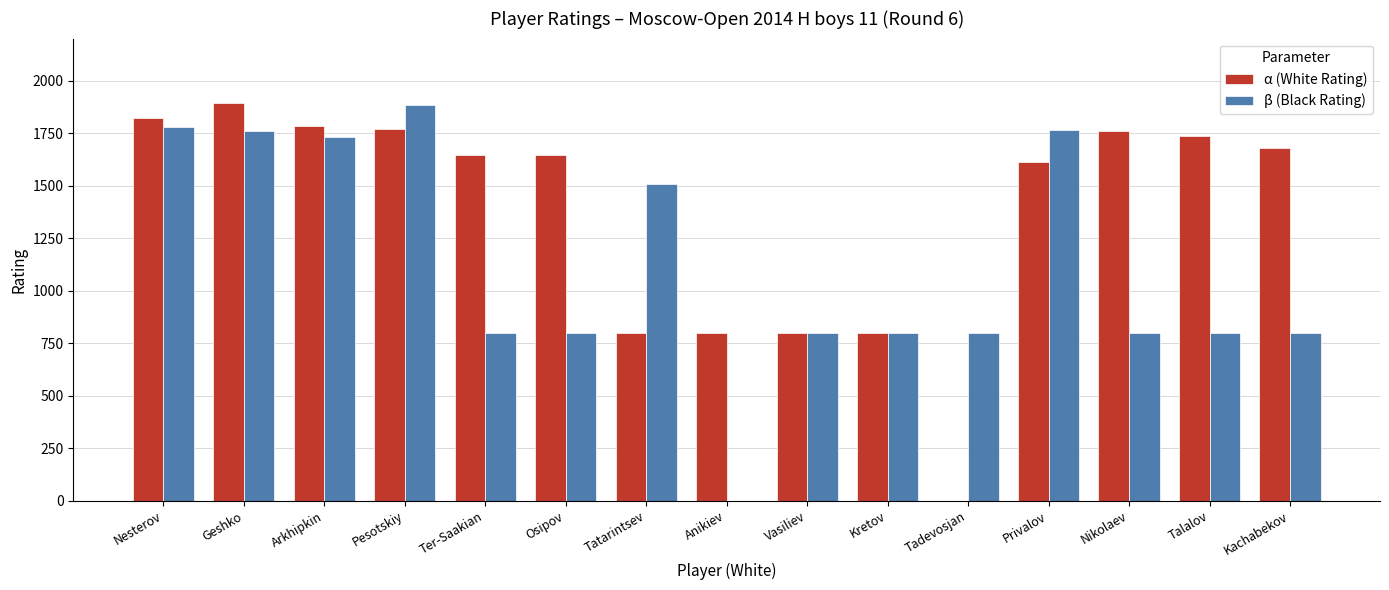

How many groups of bars are there?

15